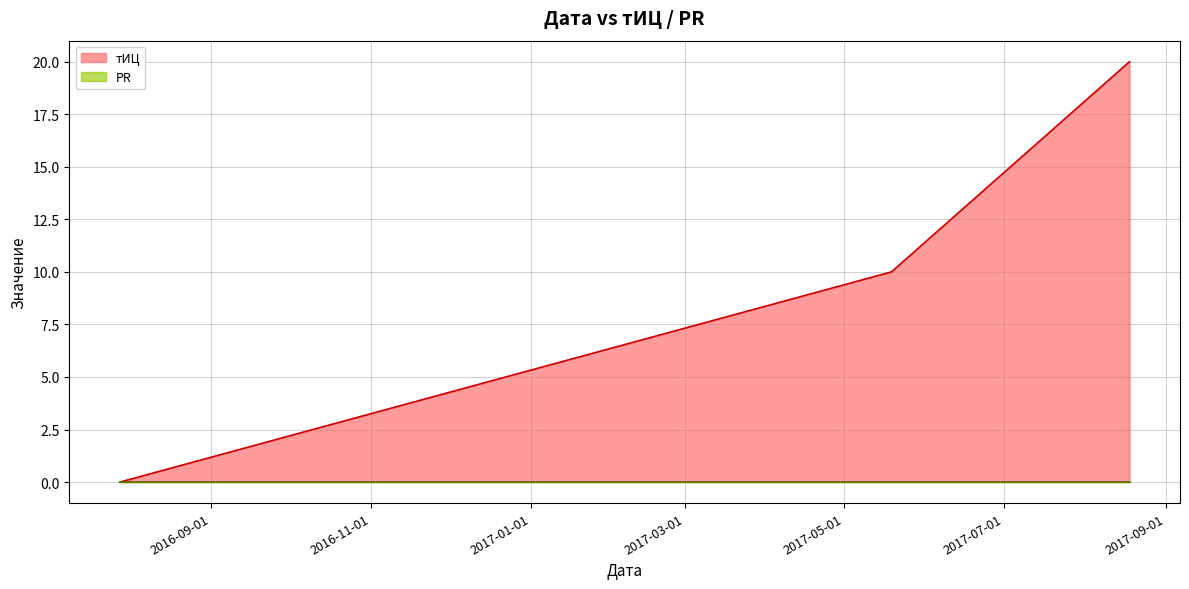

What is the greatest value displayed?

20